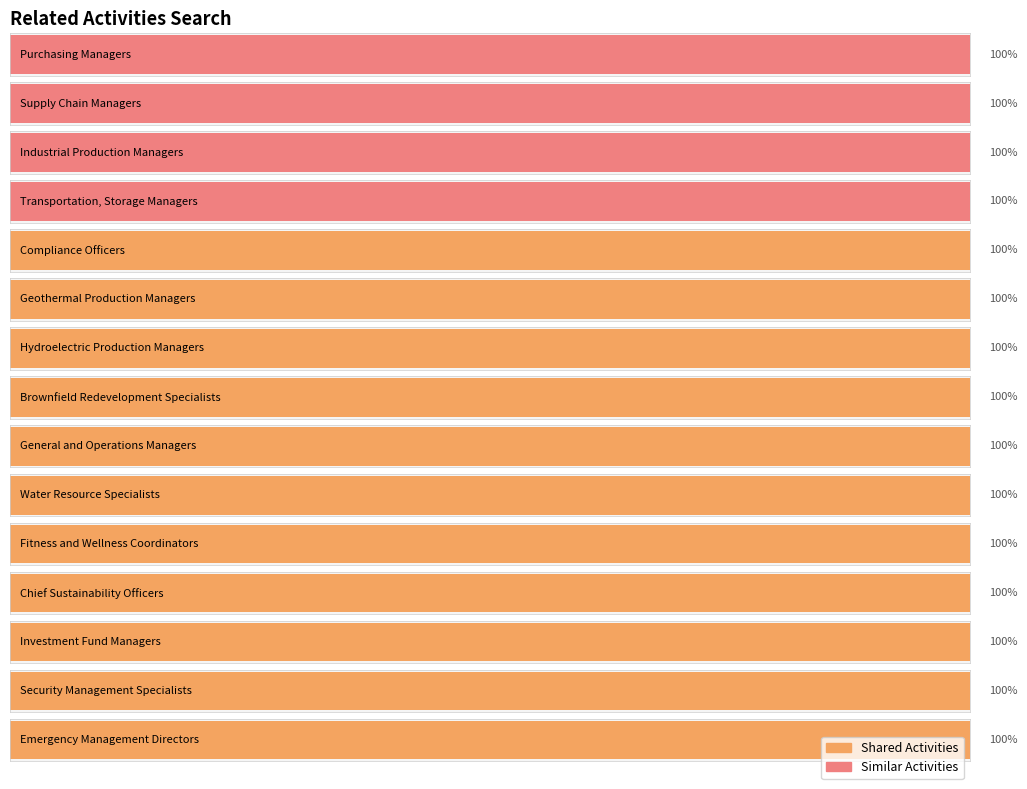

True or false: Shared Activities has a value of 1 at Water Resource Specialists.

True